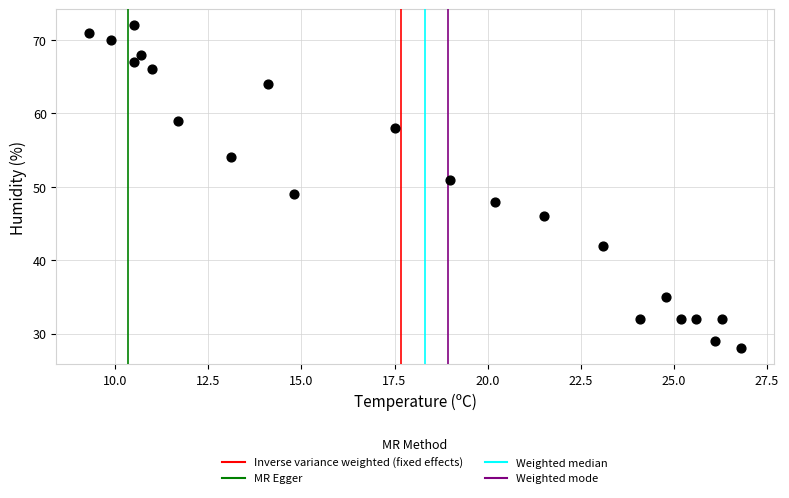

What is the range of Y values (max minus min)?

44